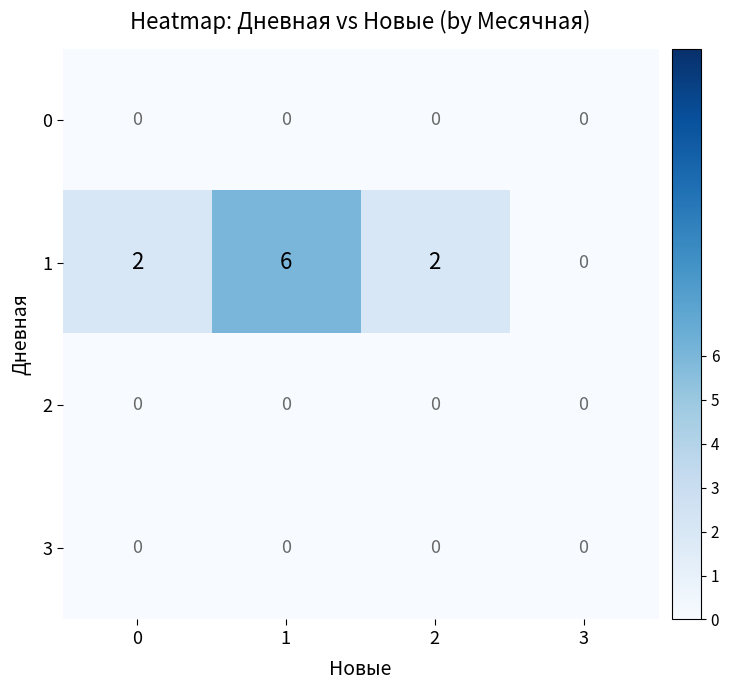

What is the difference between the 1 values at 0 and 1?

4